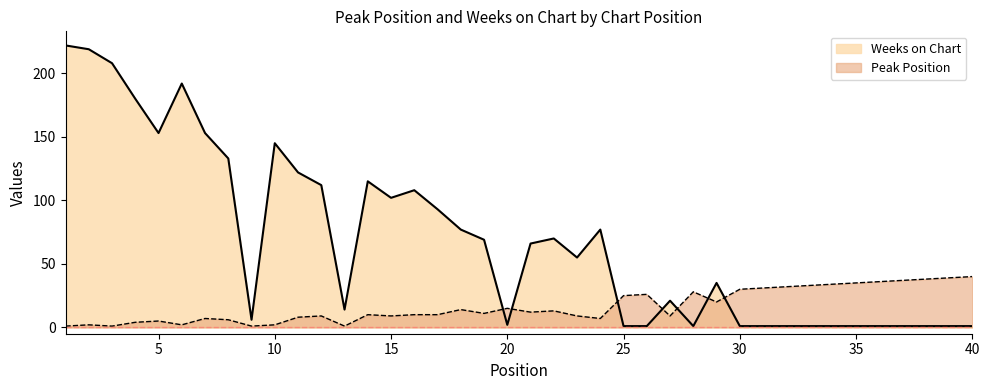

Is it true that Peak Position equals 1 at 3?

True